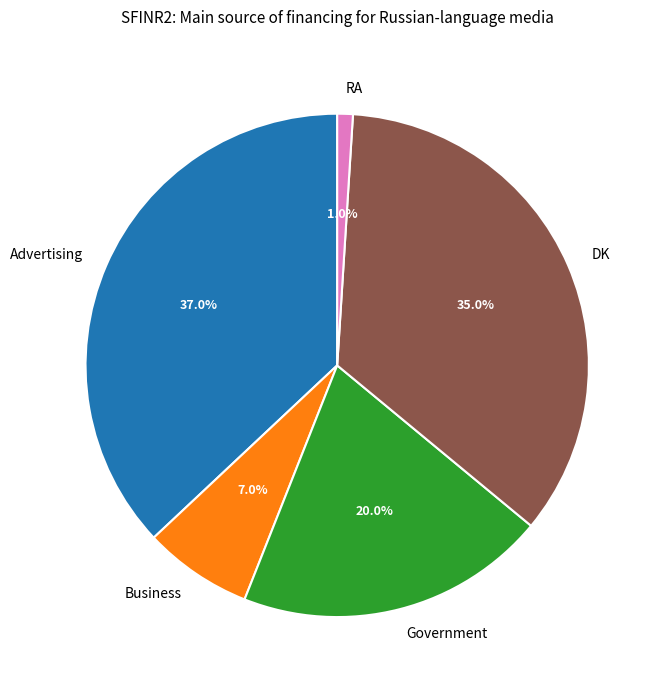

What percentage do Advertising and Business together represent?

44.0%